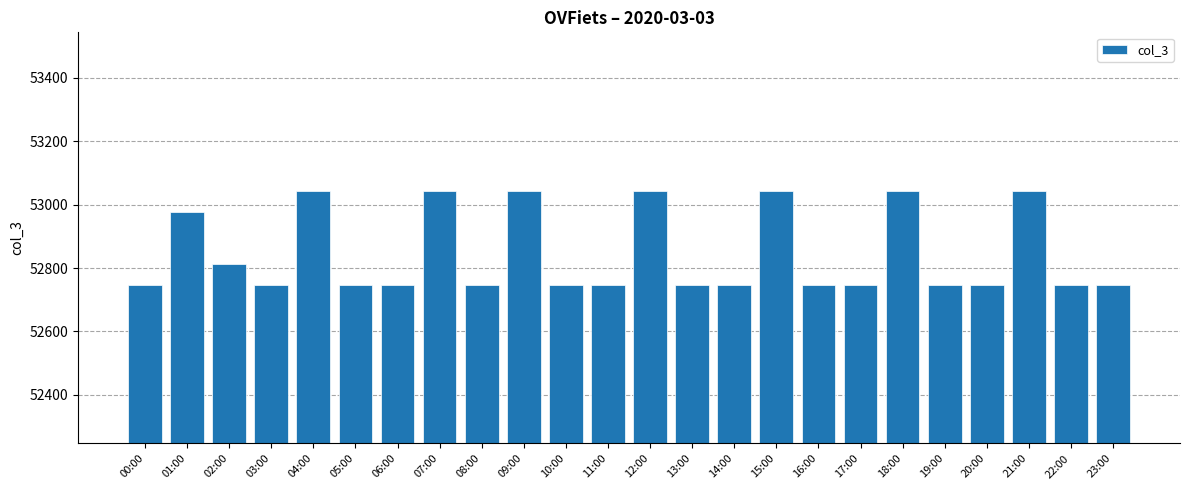

What is the smallest value displayed?

52746